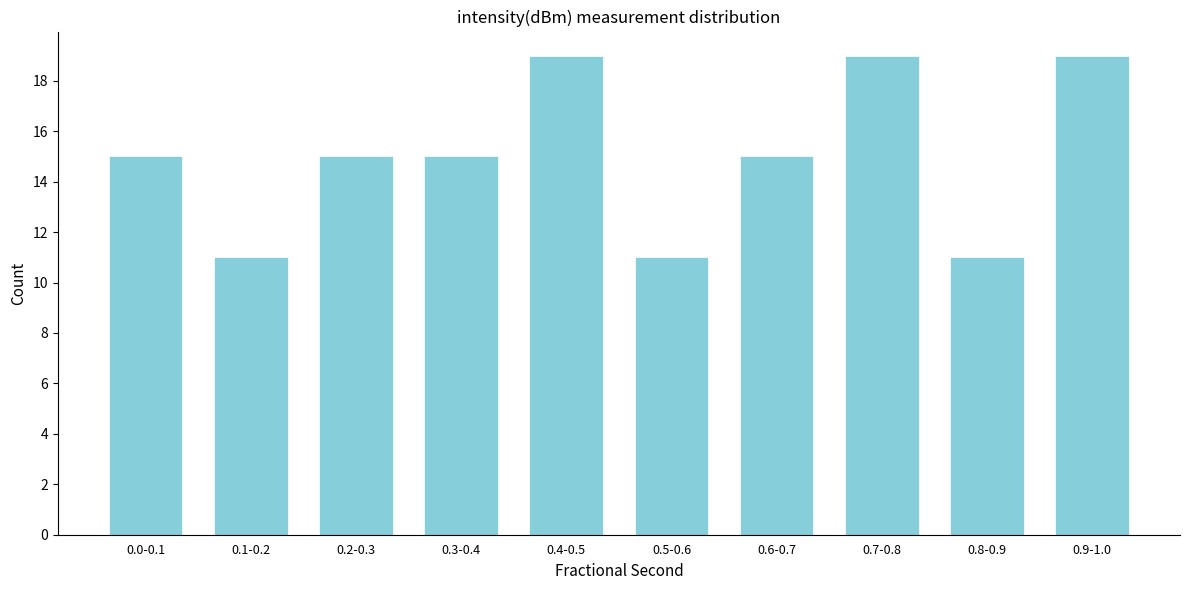

Reading left to right, extract all data points from this chart.

0.0-0.1=15	0.1-0.2=11	0.2-0.3=15	0.3-0.4=15	0.4-0.5=19	0.5-0.6=11	0.6-0.7=15	0.7-0.8=19	0.8-0.9=11	0.9-1.0=19